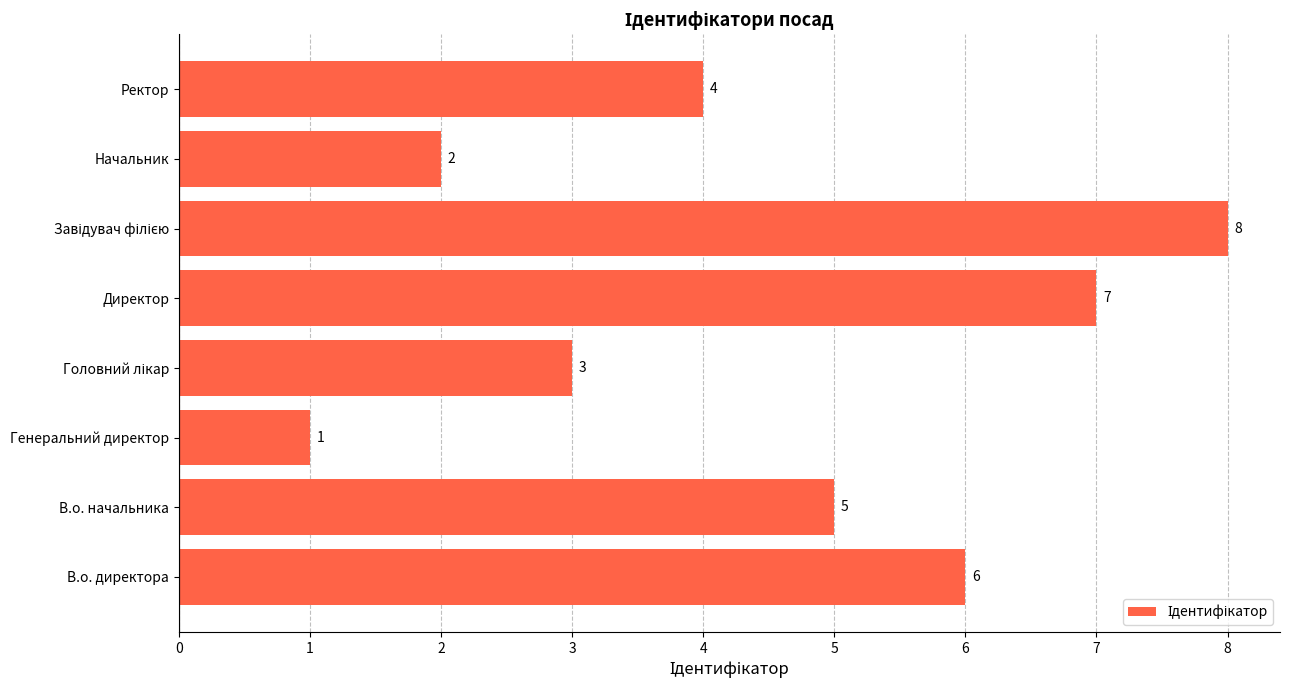

What is the change in value from Директор to Начальник?

-5